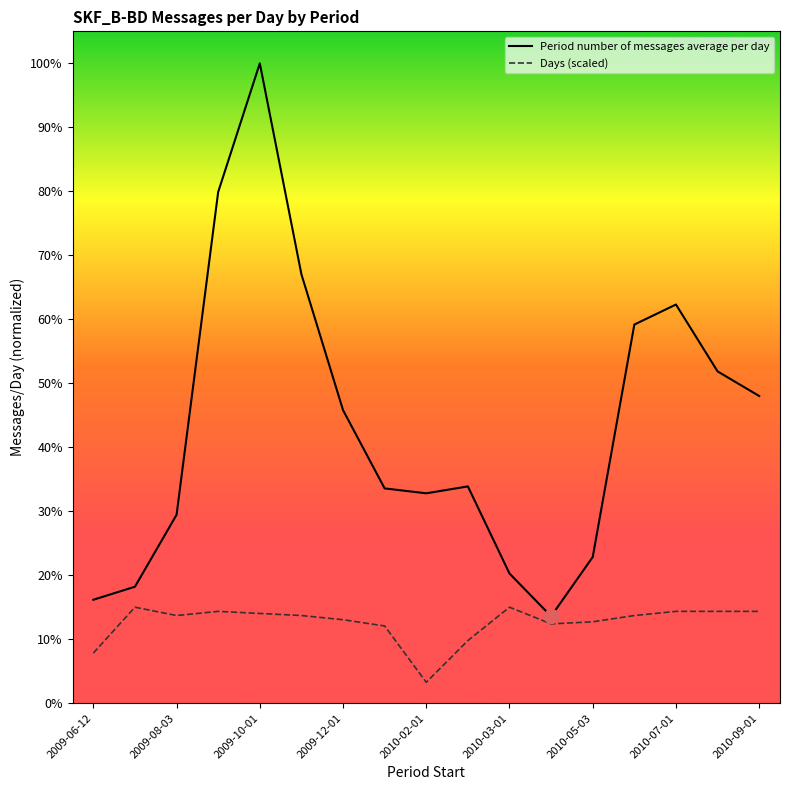

True or false: Days (scaled) and Period number of messages average per day cross at least once.

False